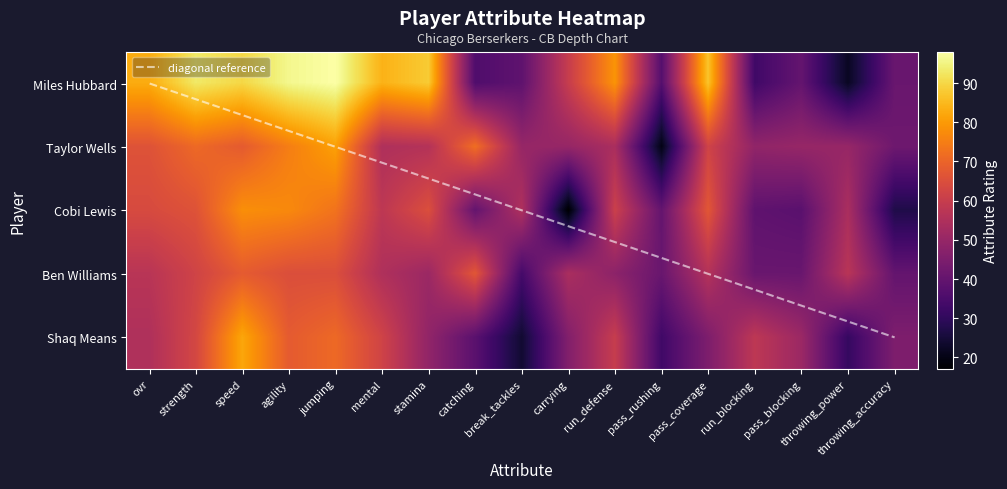

What is the smallest value displayed?

17